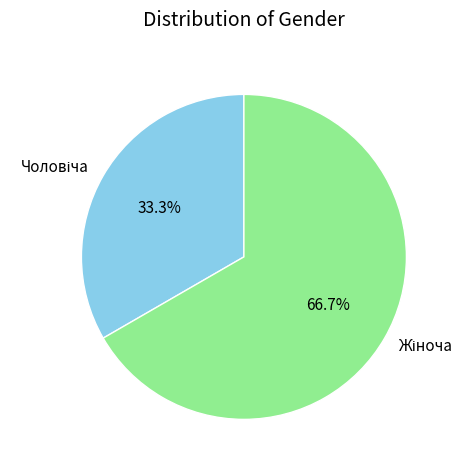

To the nearest percent, what portion does Чоловіча represent?

33%